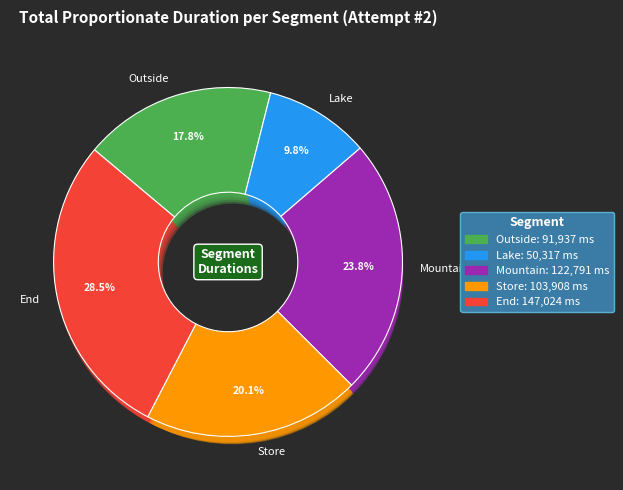

Which category has the smallest portion of the pie?

Lake